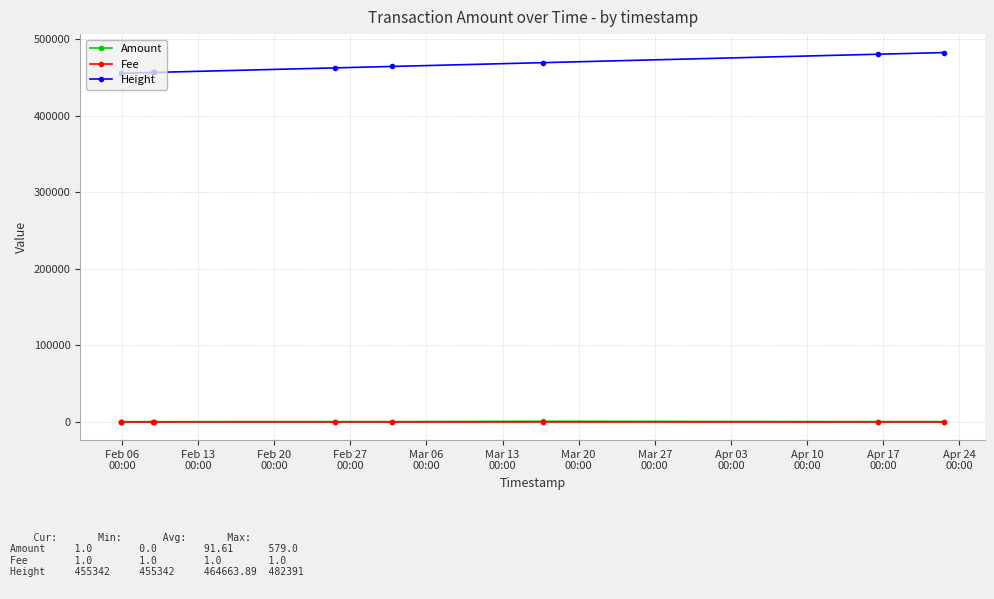

Which series has the widest spread of values?

Height